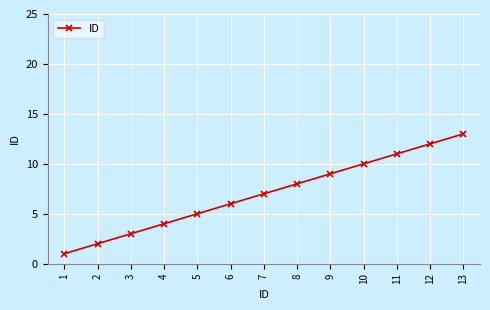

Between 3 and 9, which is larger?

9